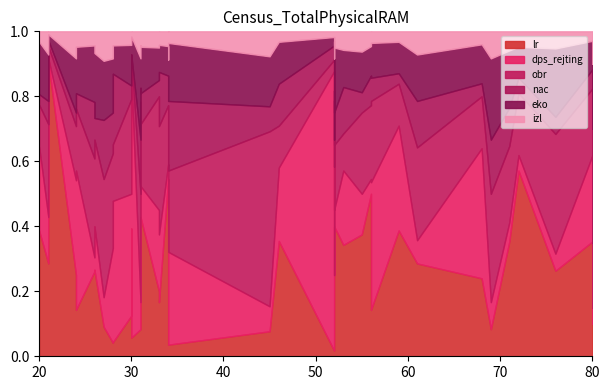

The nac series shows 1 at 24. True or false?

False